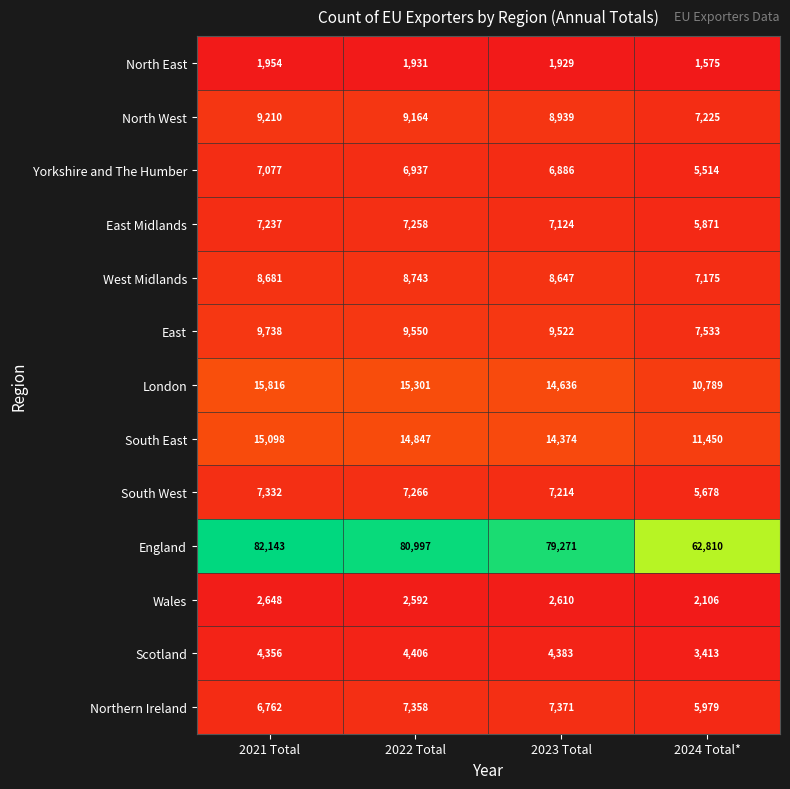

Which series changed the most between 2021 Total and 2023 Total?

England